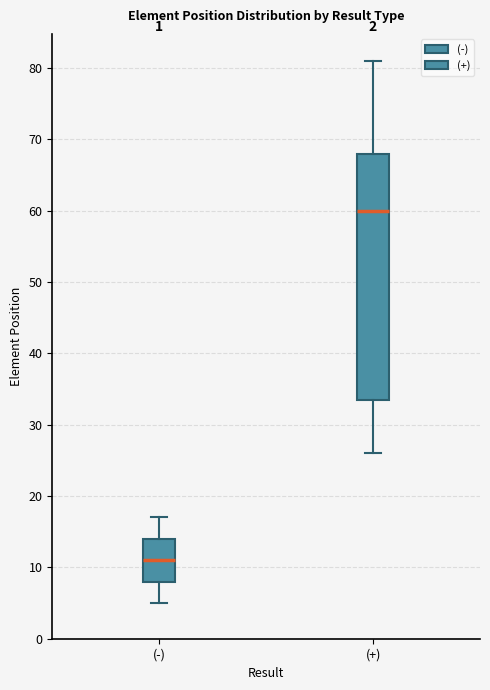

Which box is the tallest, from its lower edge to its upper edge?

(+)